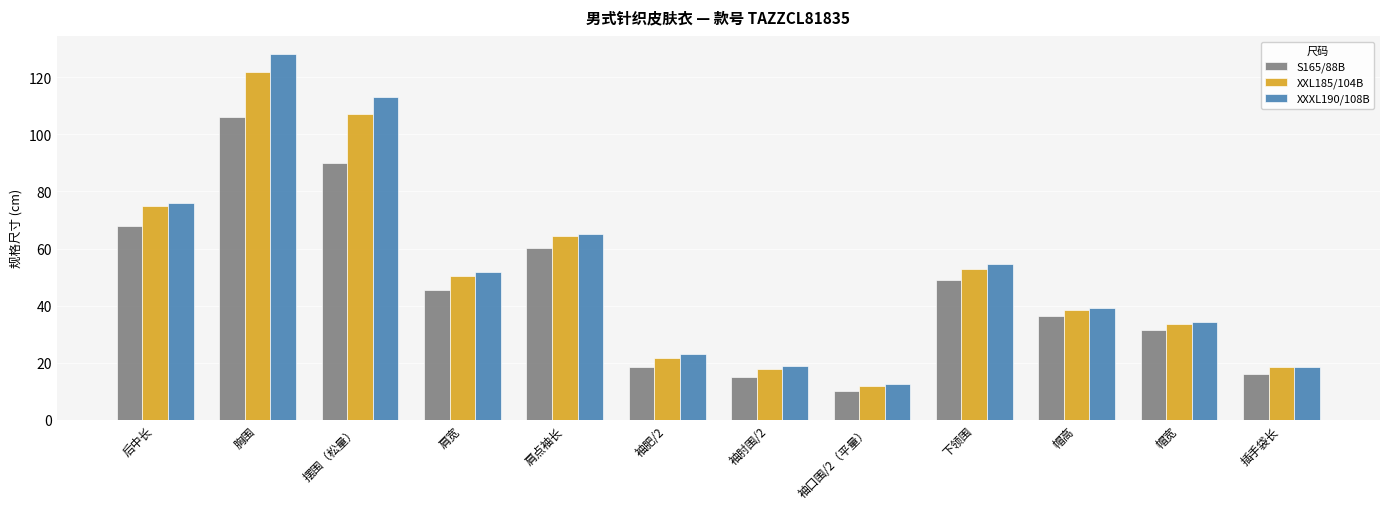

What is the total value across all series at 胸围?

356.0